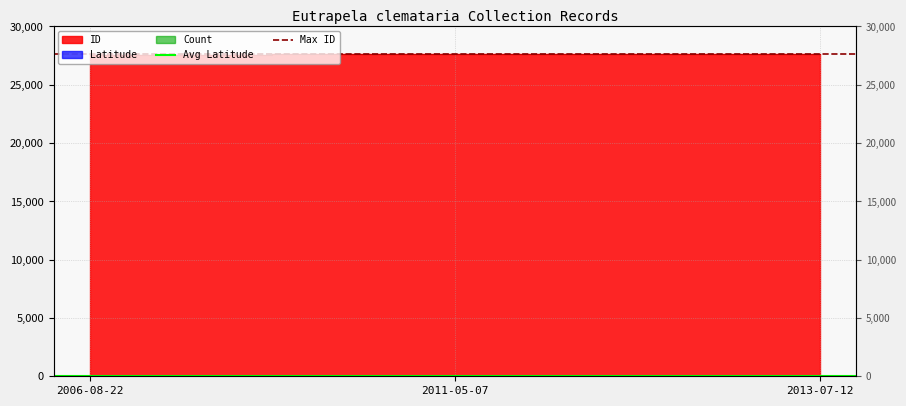

What is the minimum value for Avg Latitude?

41.8